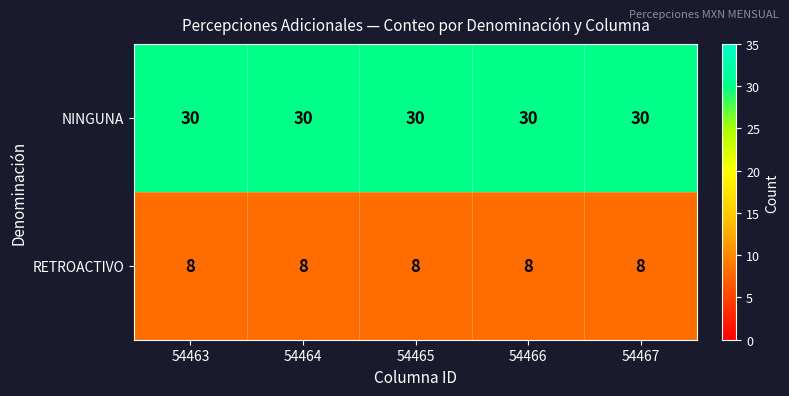

Which series has the largest total across all categories?

NINGUNA